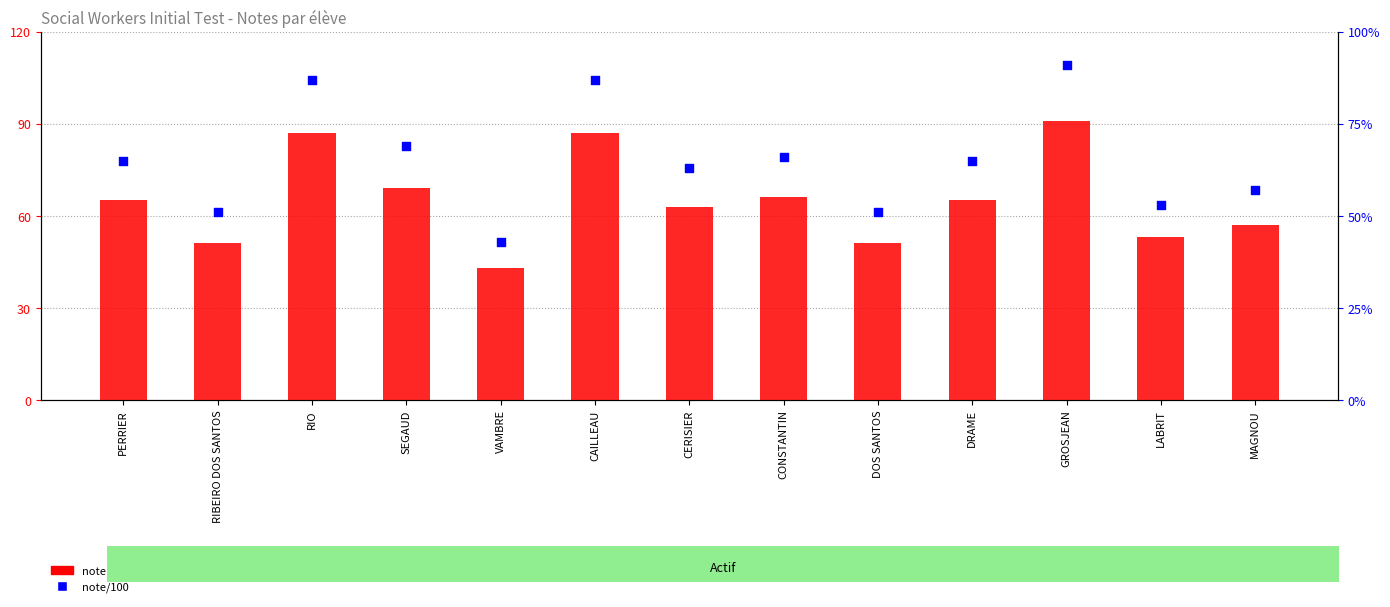

At how many categories does at least one series exceed 59?

8